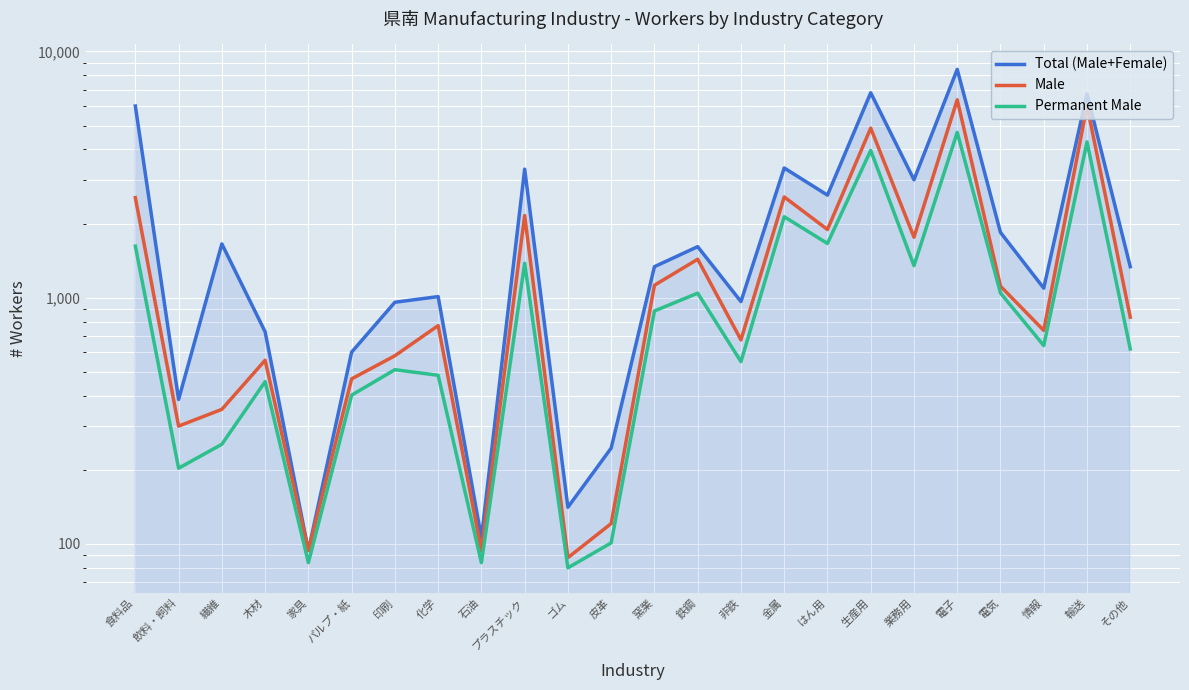

The value of Permanent Male at はん用 is 1660. True or false?

True